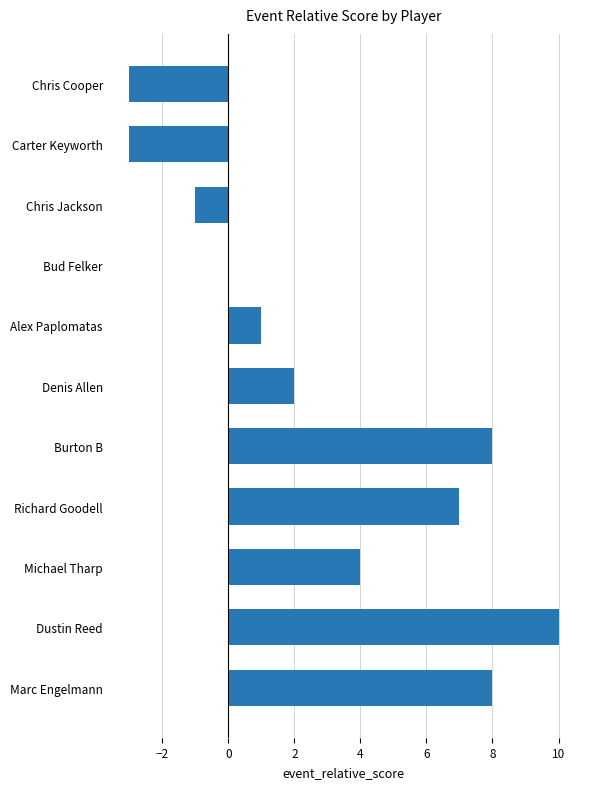

The value at Marc Engelmann is 8. True or false?

True